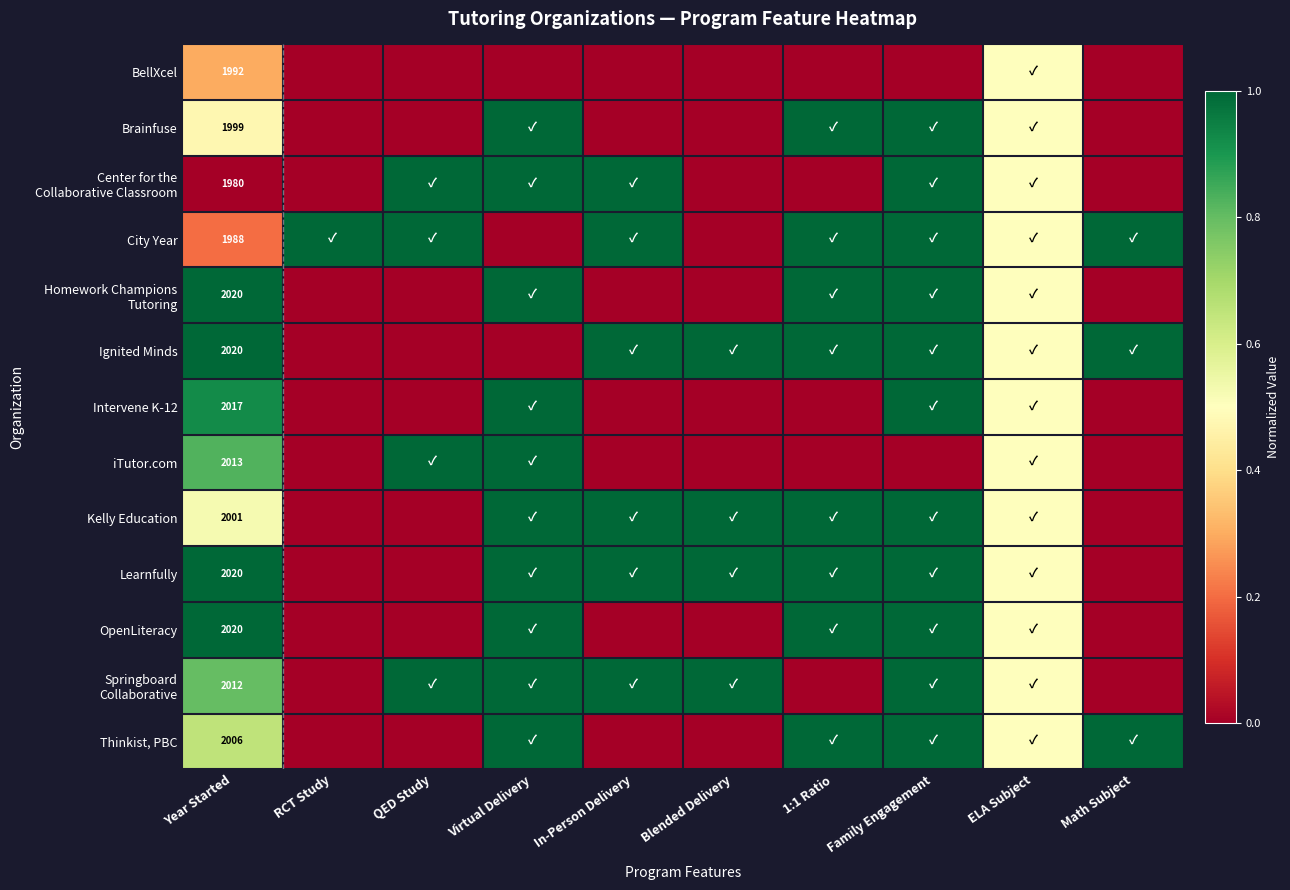

Is it true that Learnfully equals 0.0 at QED Study?

True